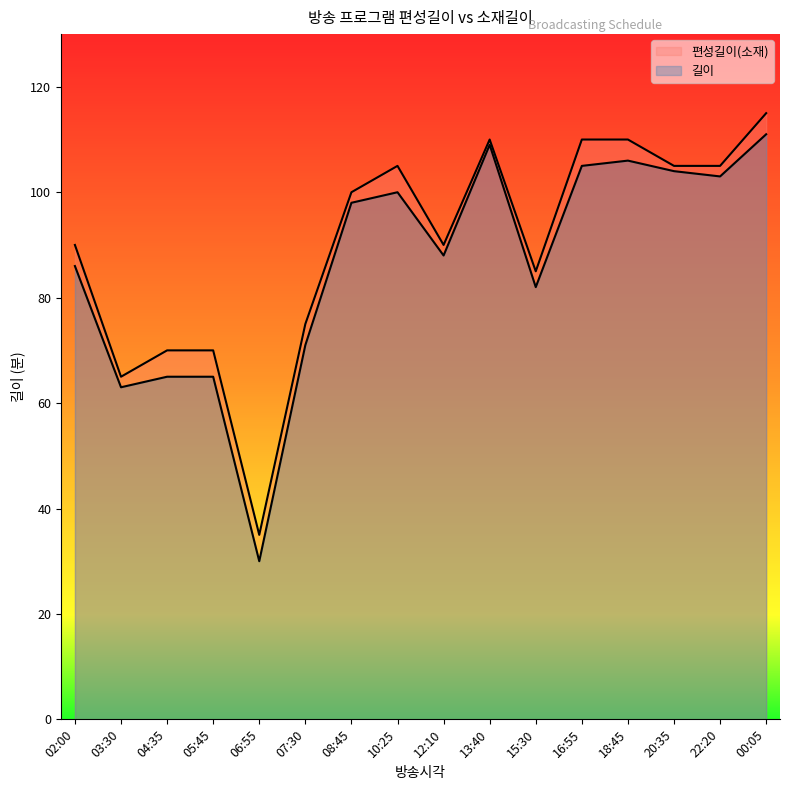

What is the difference between the maximum and minimum values in the 편성길이(소재) series?

81